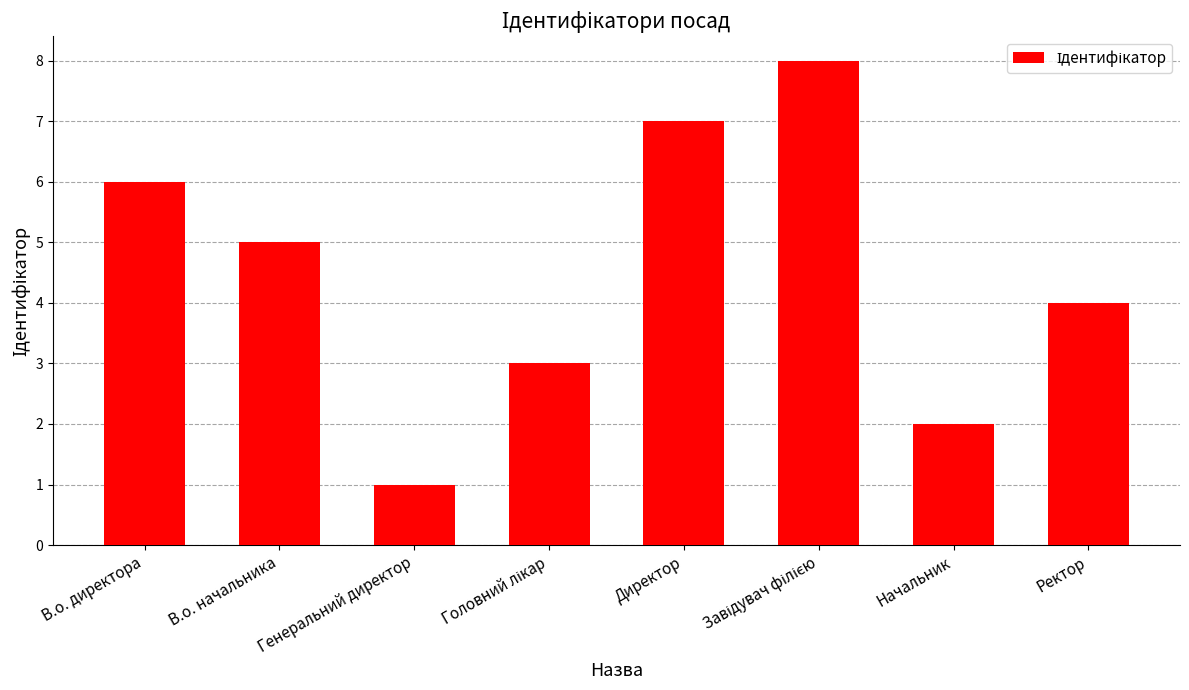

How many values are between 3 and 7?

5